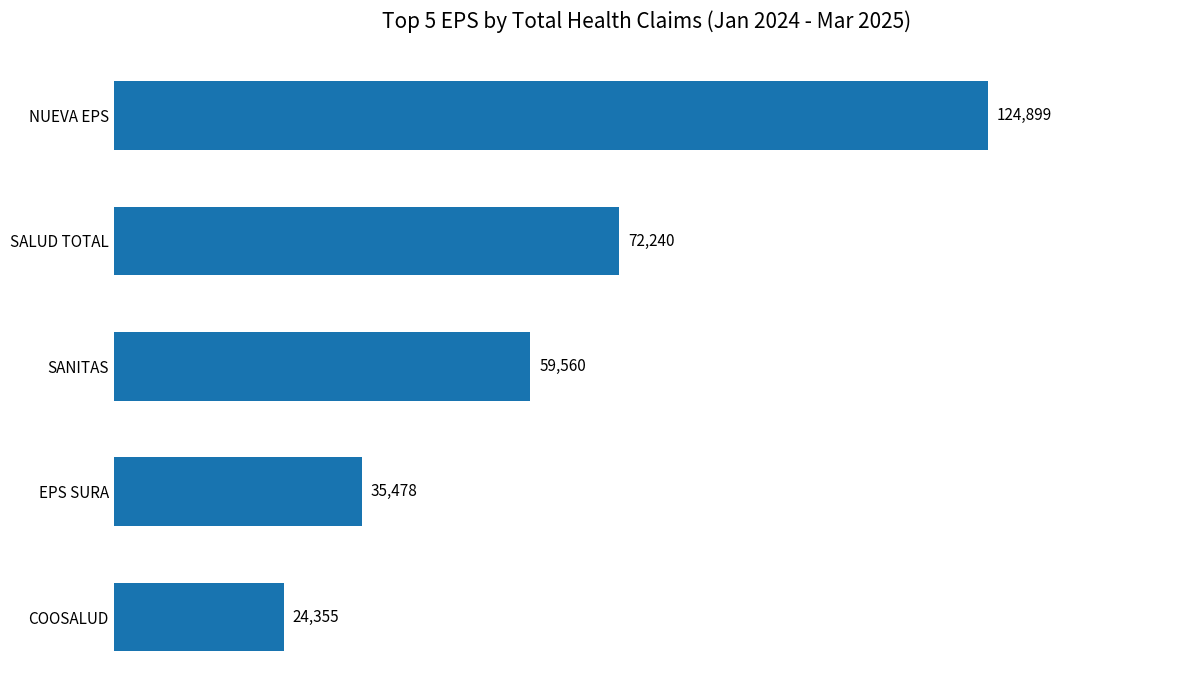

Rank the categories by value from lowest to highest.

COOSALUD, EPS SURA, SANITAS, SALUD TOTAL, NUEVA EPS